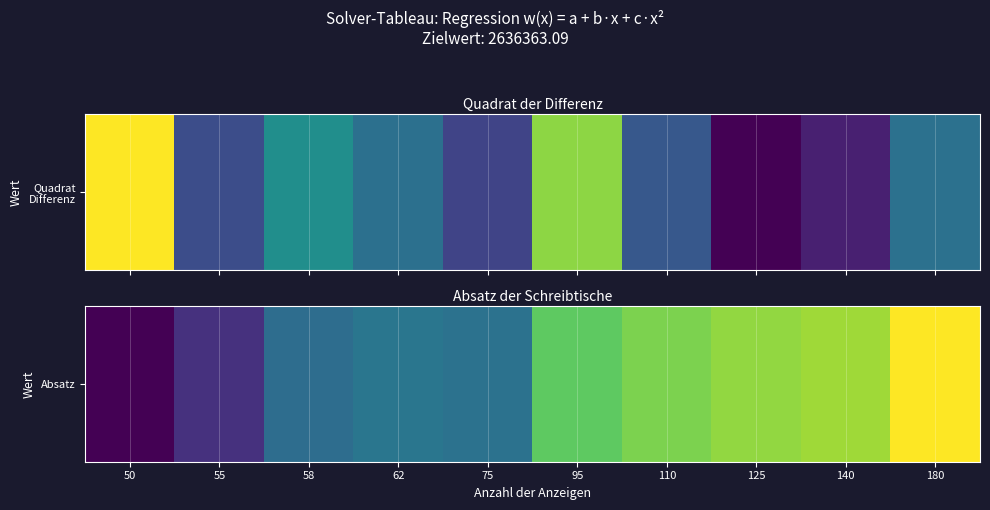

The chart shows a value of 6600 at 50. True or false?

True